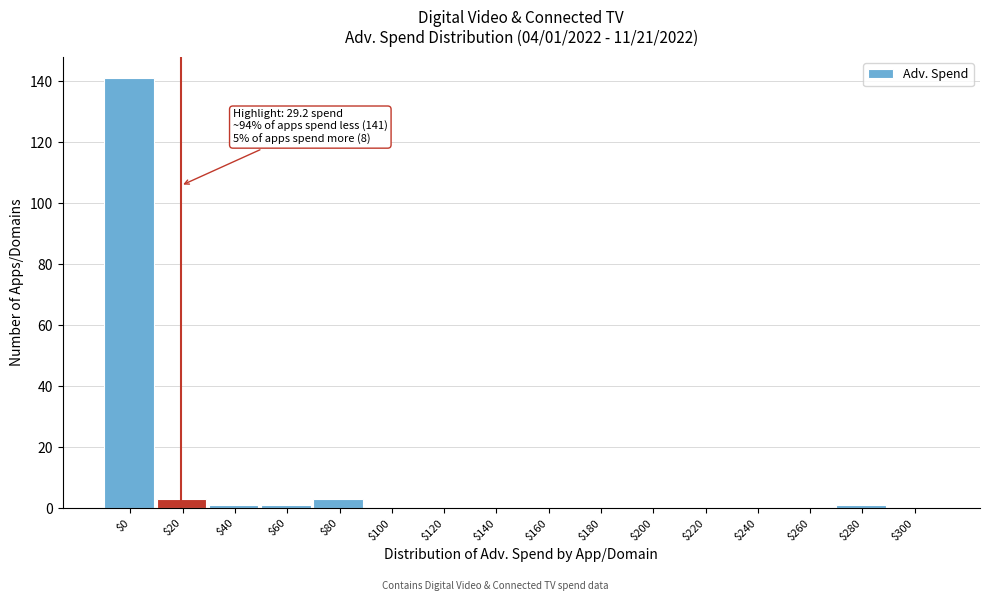

True or false: the data shows -61 at $140.

False